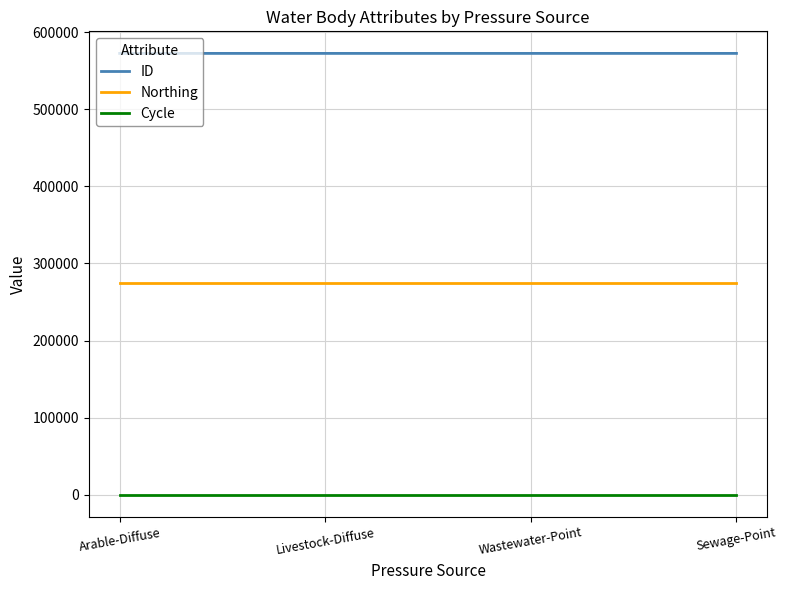

What value does the Northing series have at Wastewater-Point?

274016